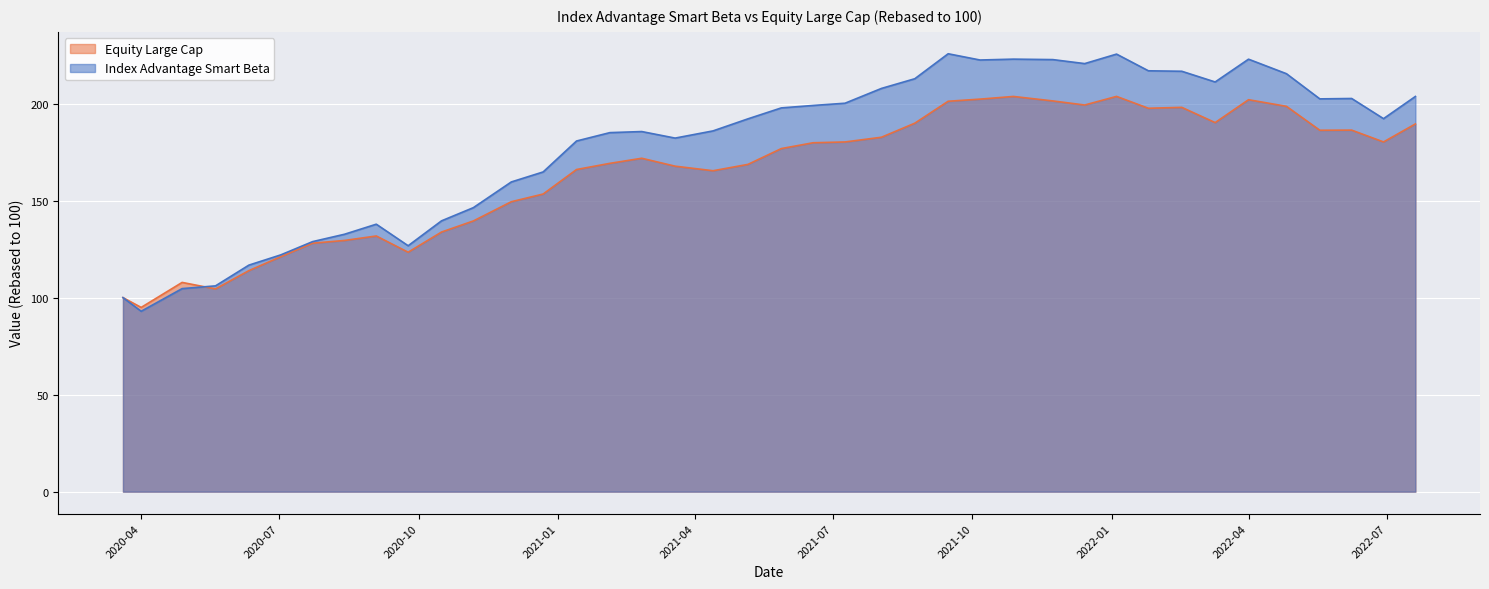

Between which two adjacent categories do Index Advantage Smart Beta and Equity Large Cap first intersect?

2020-04-28 and 2020-05-20